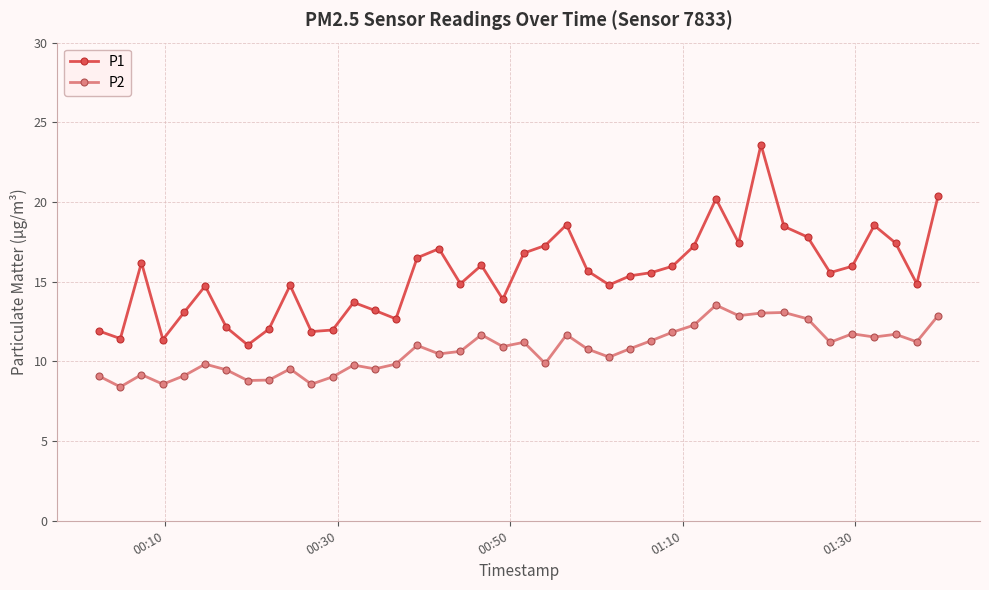

Which series has the widest spread of values?

P1